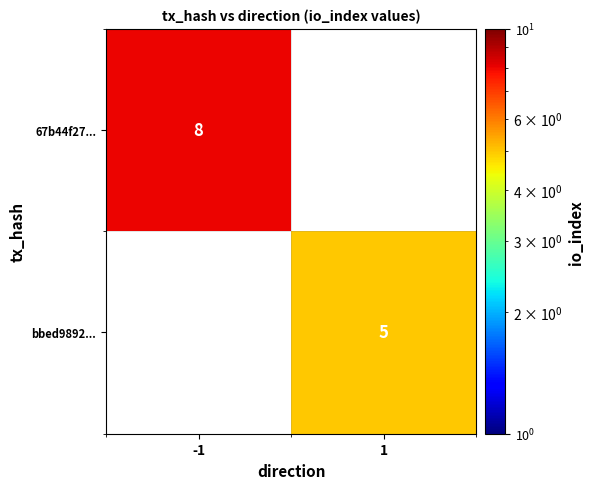

At how many categories does at least one series exceed 7?

1